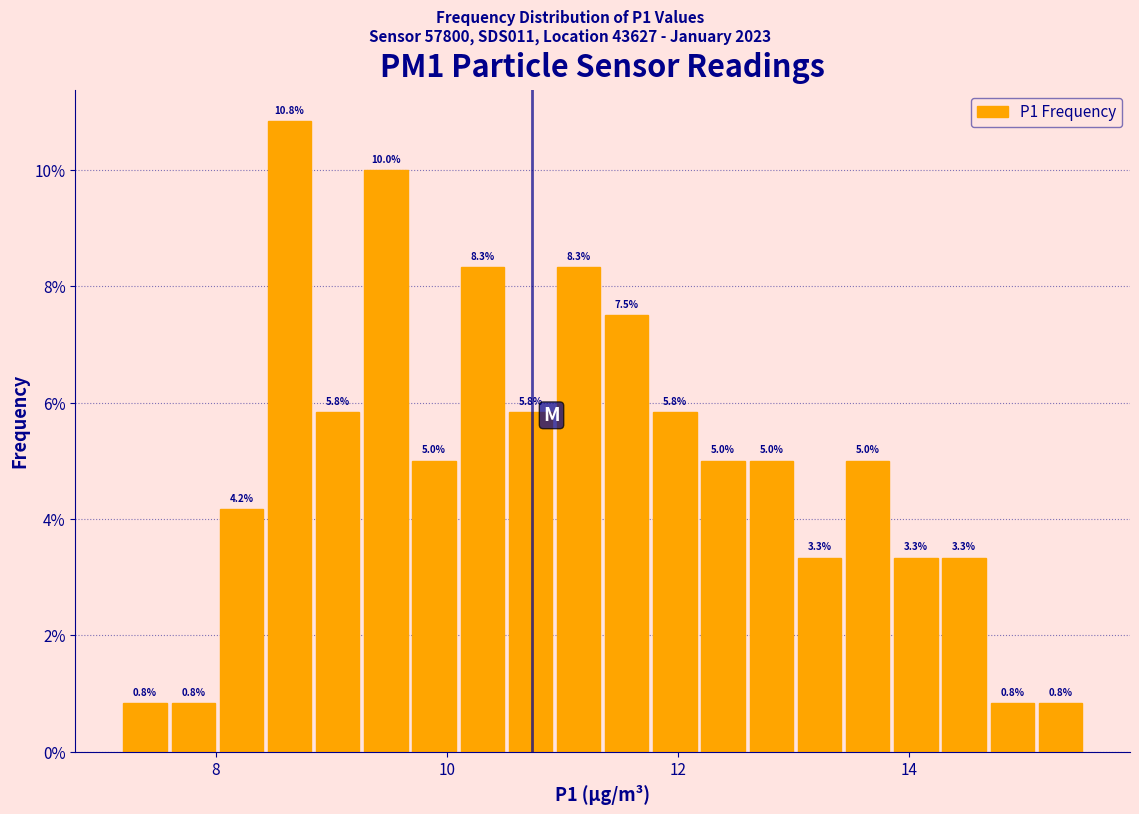

Around what value on the x-axis is the tallest bar? Give the approximate position of its centre, as read against the axis.

8.6